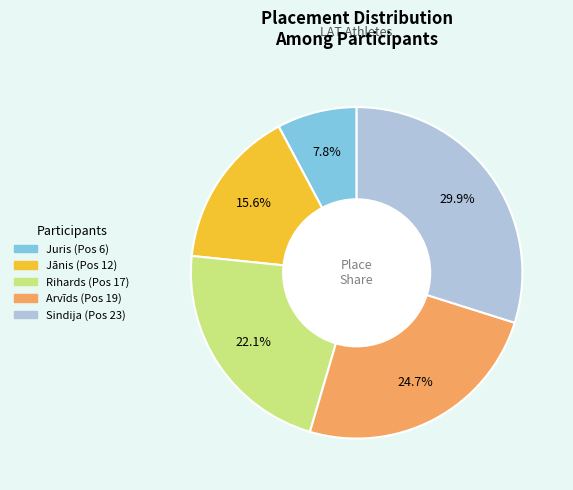

Combined, do Juris and Rihards account for over 50%?

No